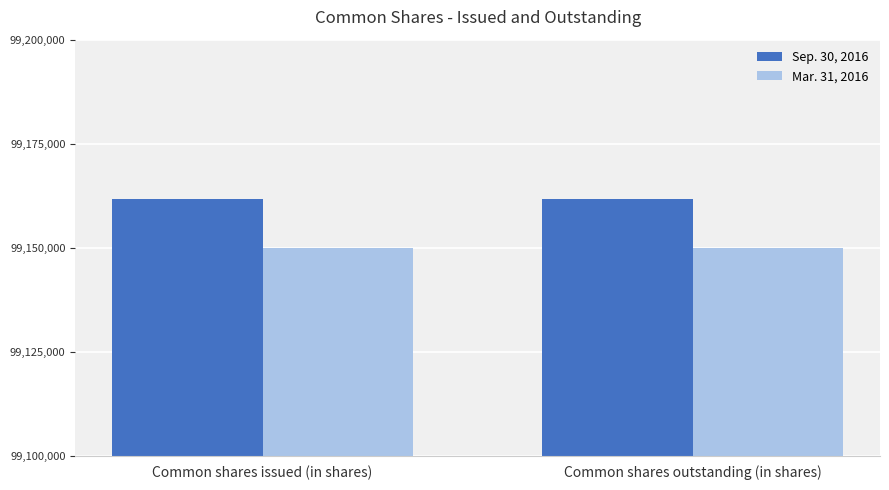

What are all the series names shown in the legend?

Sep. 30, 2016, Mar. 31, 2016